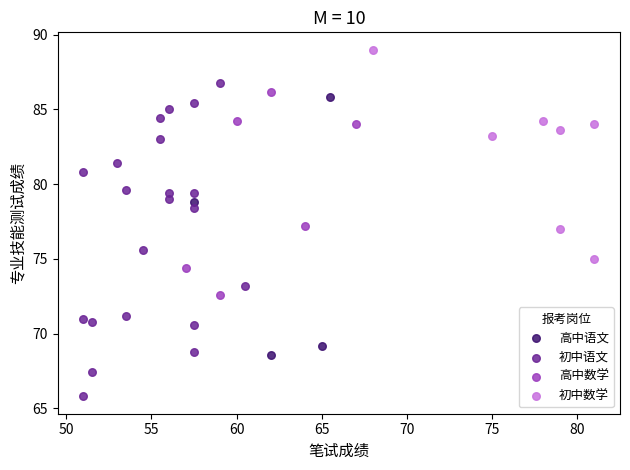

Which series contains the lowest Y value?

初中语文